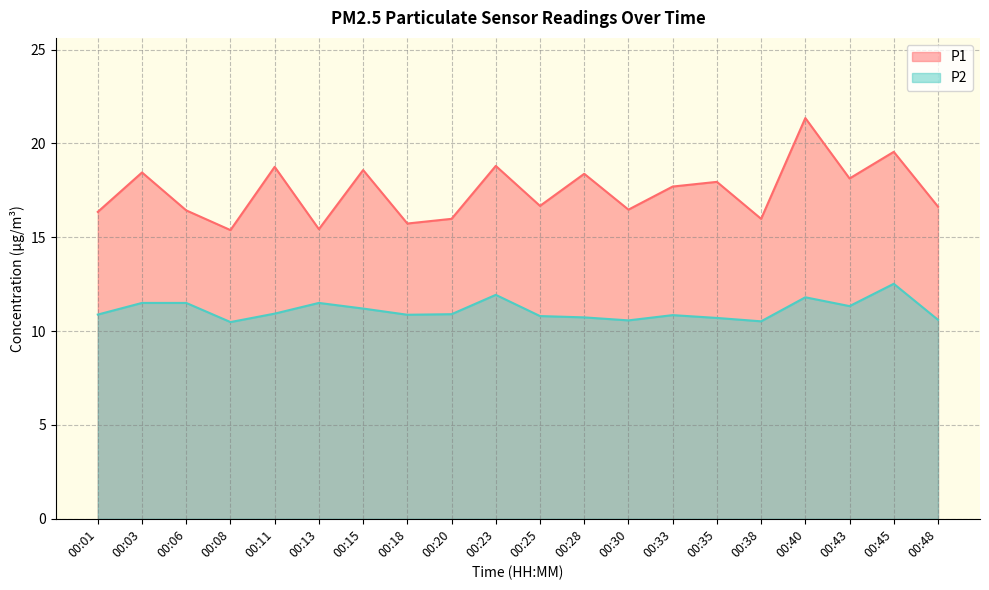

True or false: P2 and P1 cross at least once.

False